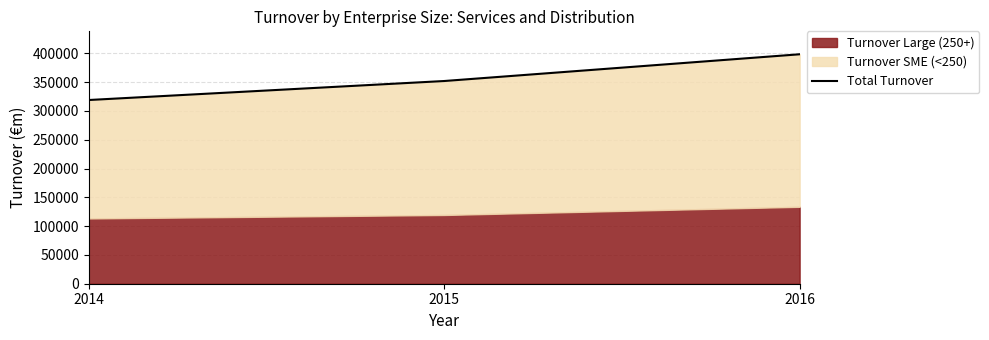

What is the sum of all values?

1069337